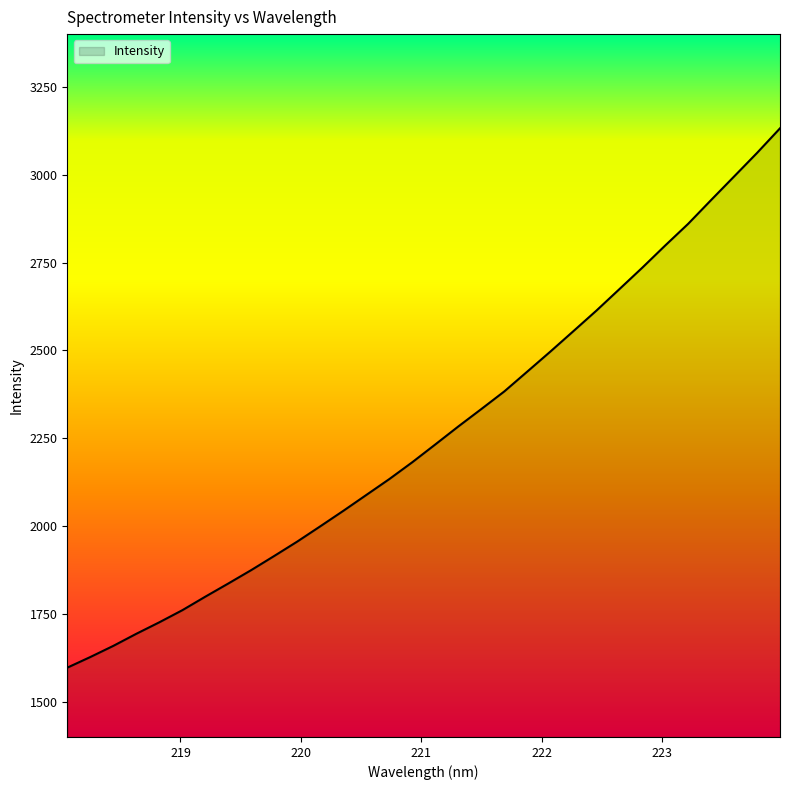

What is the smallest value displayed?

1597.2